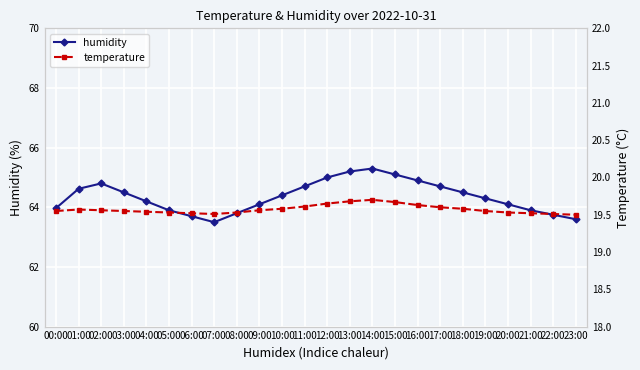

What is the label of the 15th point from the right?

09:00